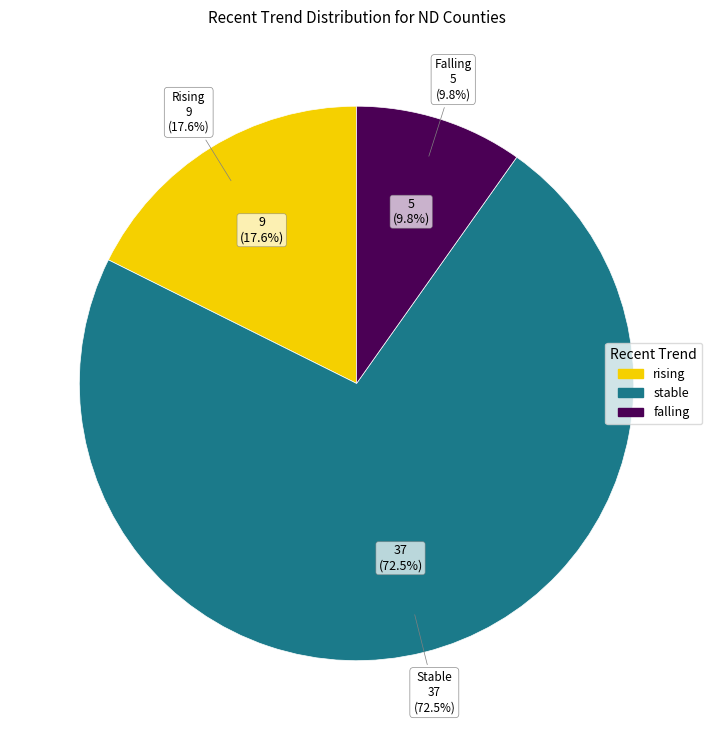

Do stable and falling together represent more than half of the pie?

Yes